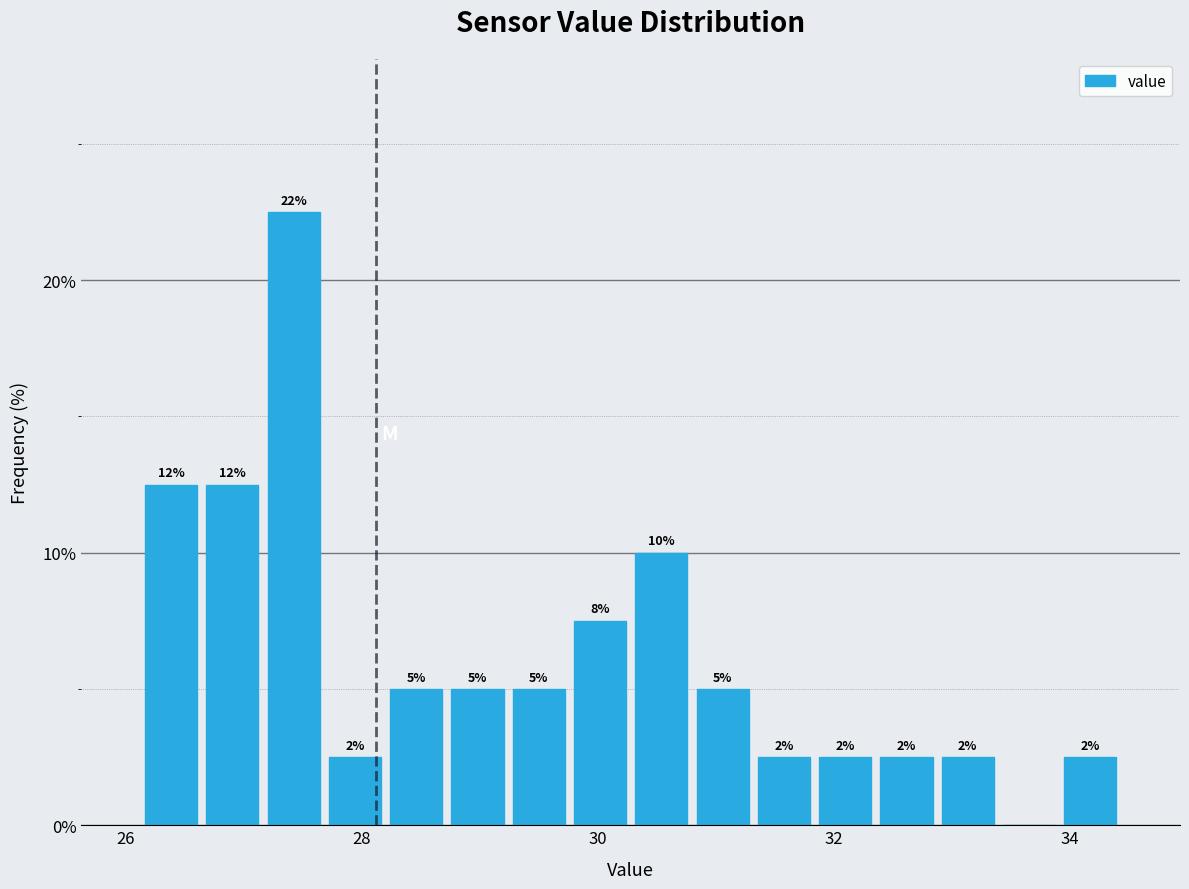

Around what value on the x-axis is the tallest bar? Give the approximate position of its centre, as read against the axis.

27.4